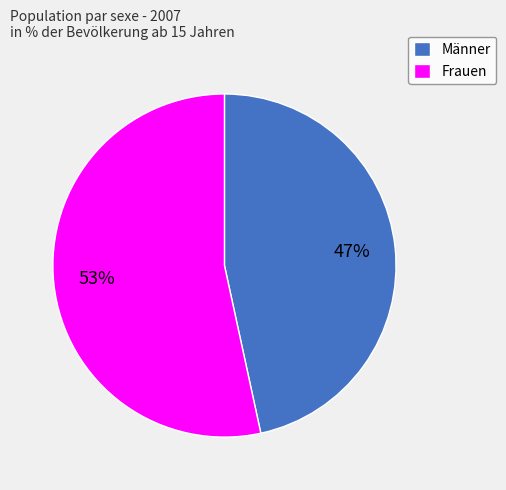

Is the sum of Männer and Frauen greater than half?

Yes